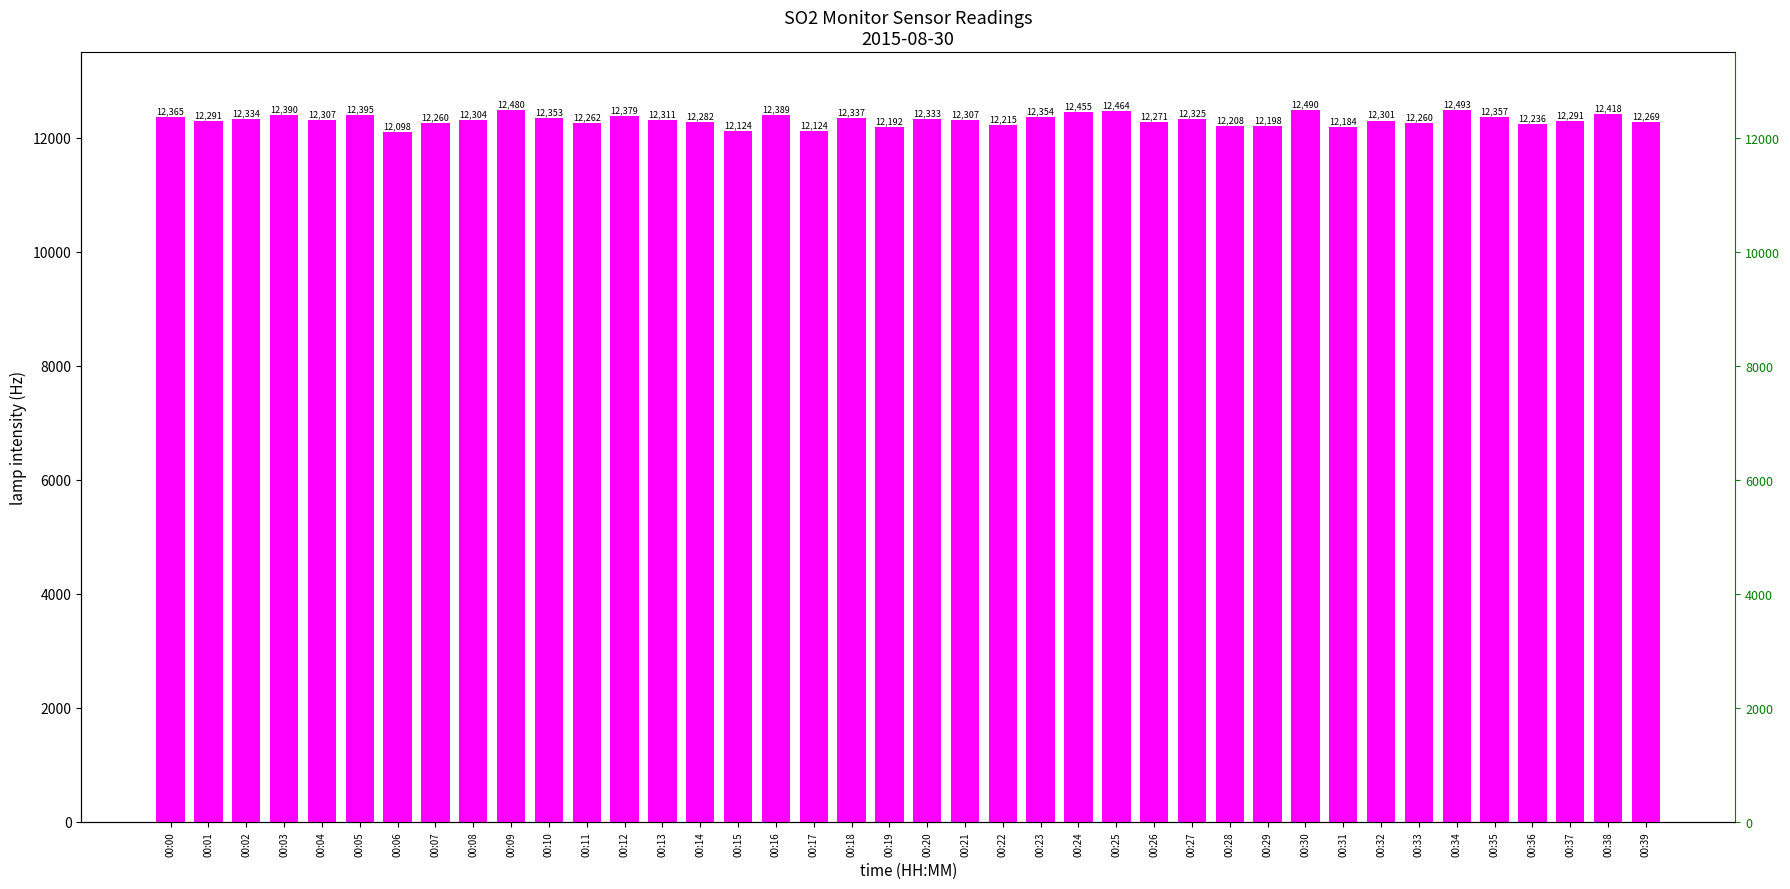

Reading left to right, list all the values displayed in this chart.

00:00=12365	00:01=12291	00:02=12334	00:03=12390	00:04=12307	00:05=12395	00:06=12098	00:07=12260	00:08=12304	00:09=12480	00:10=12353	00:11=12262	00:12=12379	00:13=12311	00:14=12282	00:15=12124	00:16=12389	00:17=12124	00:18=12337	00:19=12192	00:20=12333	00:21=12307	00:22=12215	00:23=12354	00:24=12455	00:25=12464	00:26=12271	00:27=12325	00:28=12208	00:29=12198	00:30=12490	00:31=12184	00:32=12301	00:33=12260	00:34=12493	00:35=12357	00:36=12236	00:37=12291	00:38=12418	00:39=12269